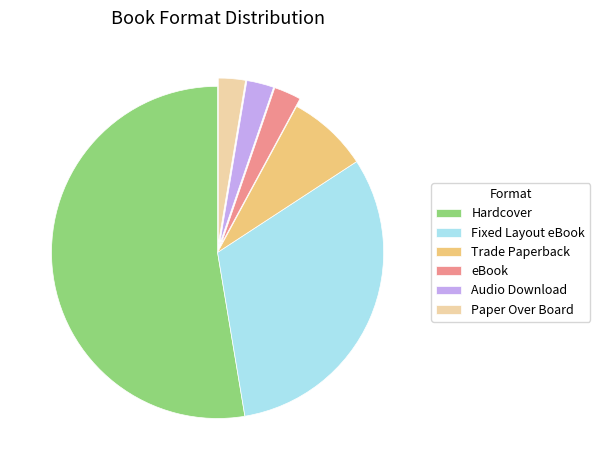

Which slice is the largest?

Hardcover